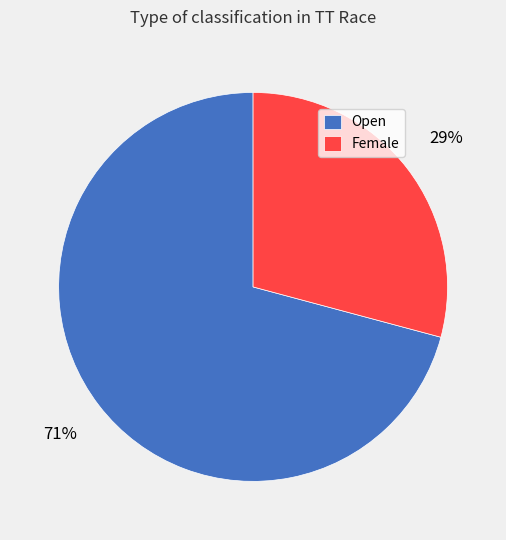

To the nearest percent, what percentage of the pie is Open?

71%